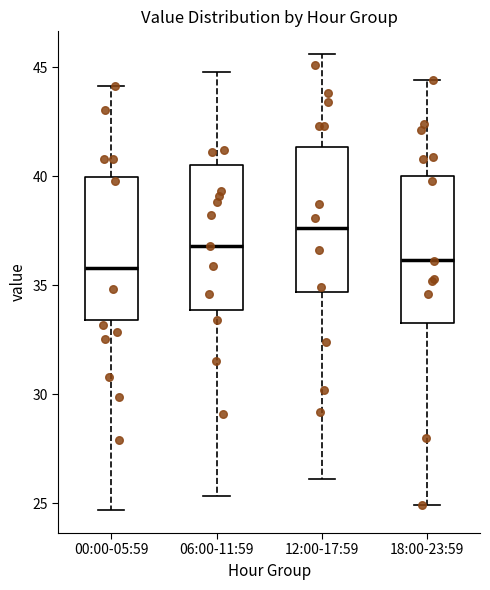

Where does the upper whisker of the box for 06:00-11:59 end on the y-axis? The values are not printed on the chart, so give them approximately, as read against the axis.

45.0